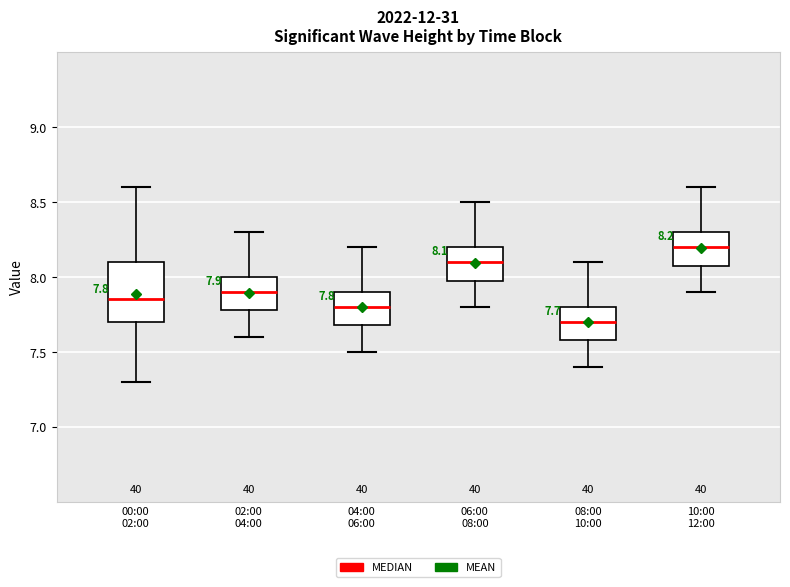

Which box's median line is the highest?

10:00 12:00